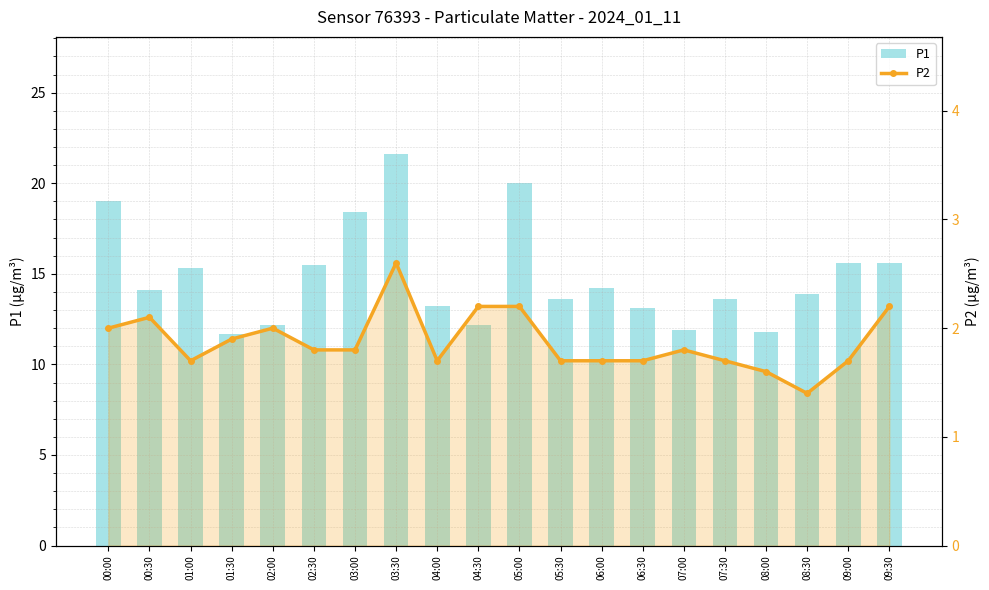

List the series in order of their overall mean, highest first.

P1, P2